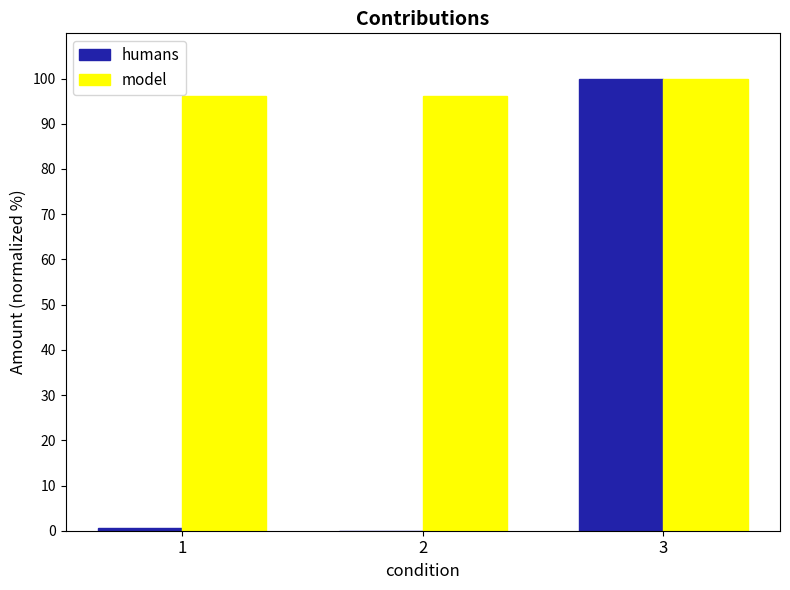

Which category has the highest value in the humans series?

3